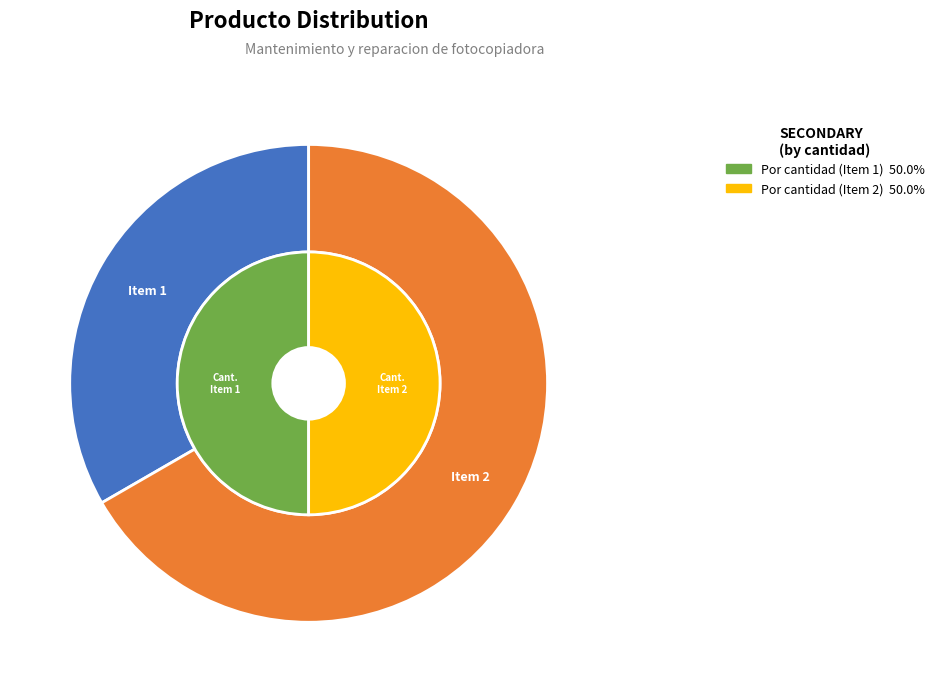

Is there a majority slice in this chart?

Yes